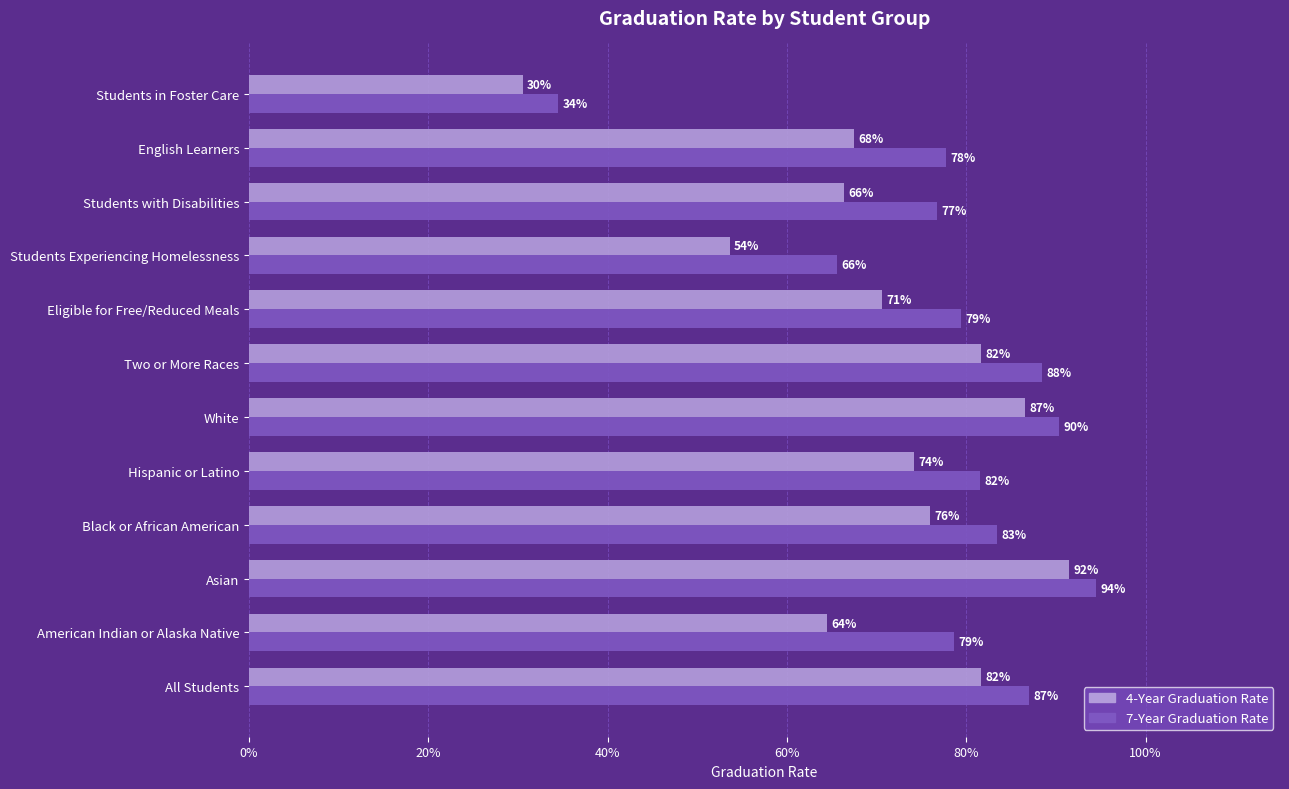

Rank the series by their maximum value, from highest to lowest.

7-Year Graduation Rate, 4-Year Graduation Rate